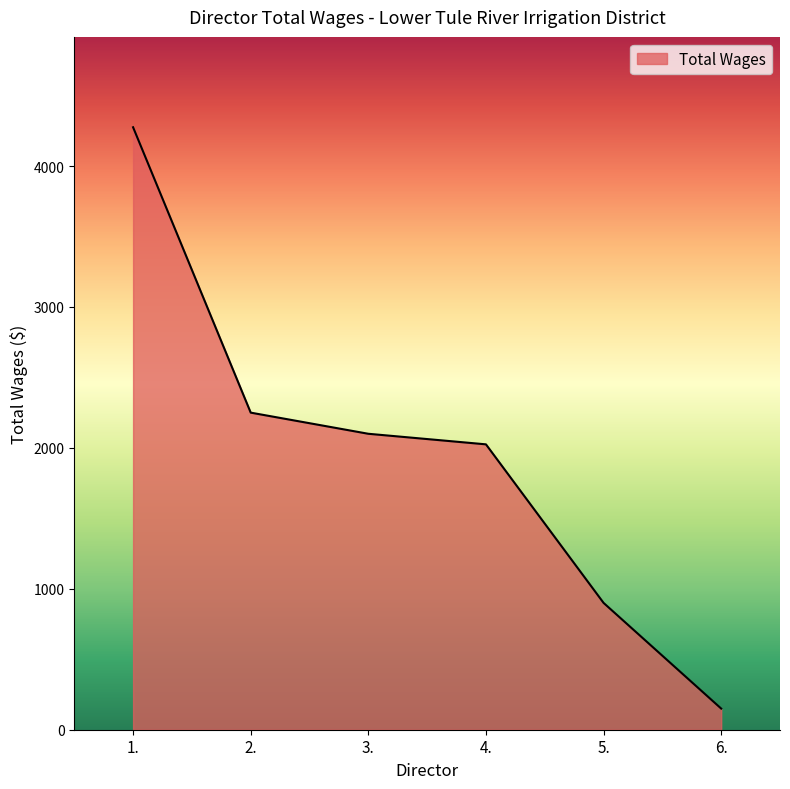

The value at 2. is 2250. True or false?

True